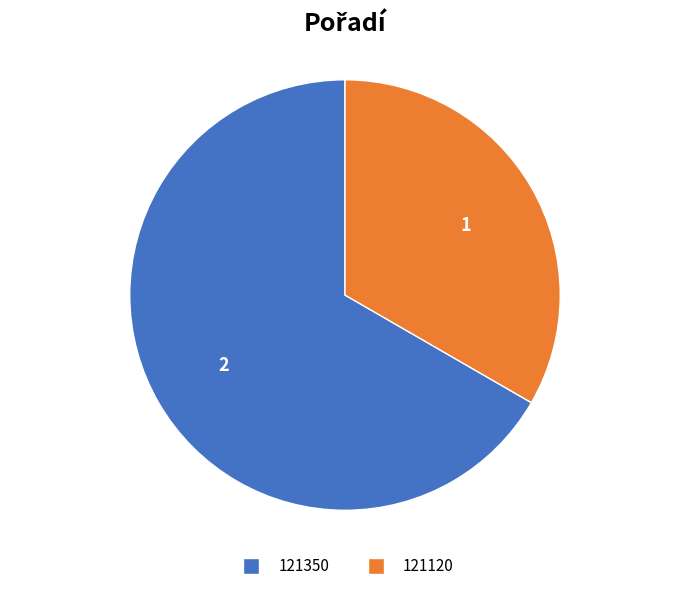

Which slice is the smallest?

121120